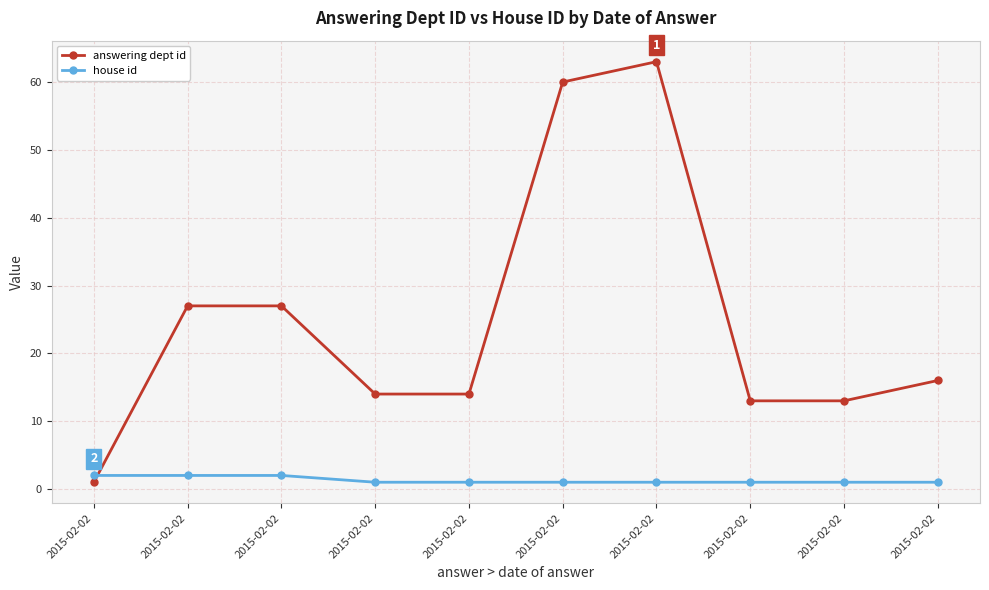

How many times do answering dept id and house id cross each other?

1